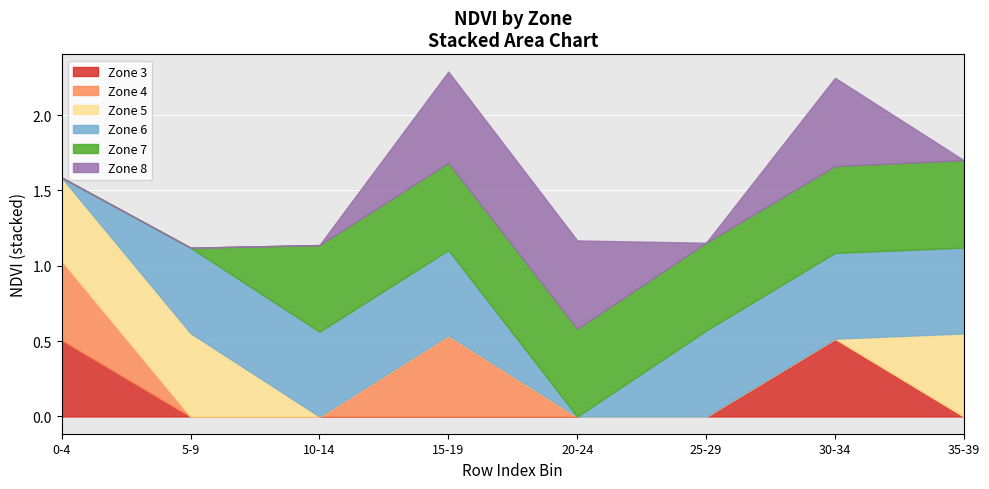

How many distinct data groups are displayed?

6